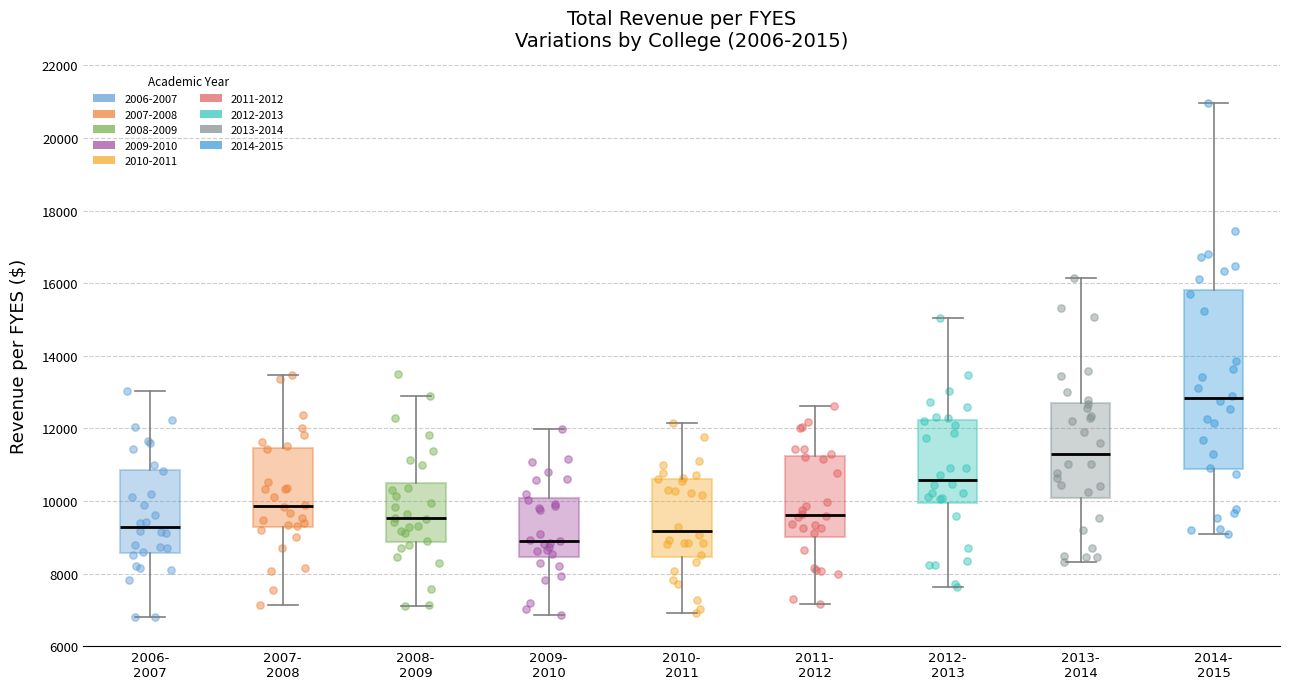

Reading left to right, transcribe this box plot: for each box, give where its median line is, the range the box spans, and where its two whiskers end, as read against the y-axis. The values are not printed on the chart, so give them approximately, as read against the axis.

2006- 2007: median 9200, box 8600 to 10800, whiskers 6800 to 13000
2007- 2008: median 9800, box 9200 to 11400, whiskers 7200 to 13400
2008- 2009: median 9600, box 8800 to 10600, whiskers 7000 to 12800
2009- 2010: median 9000, box 8400 to 10000, whiskers 6800 to 12000
2010- 2011: median 9200, box 8400 to 10600, whiskers 7000 to 12200
2011- 2012: median 9600, box 9000 to 11200, whiskers 7200 to 12600
2012- 2013: median 10600, box 10000 to 12200, whiskers 7600 to 15000
2013- 2014: median 11400, box 10000 to 12800, whiskers 8400 to 16200
2014- 2015: median 12800, box 10800 to 15800, whiskers 9000 to 21000